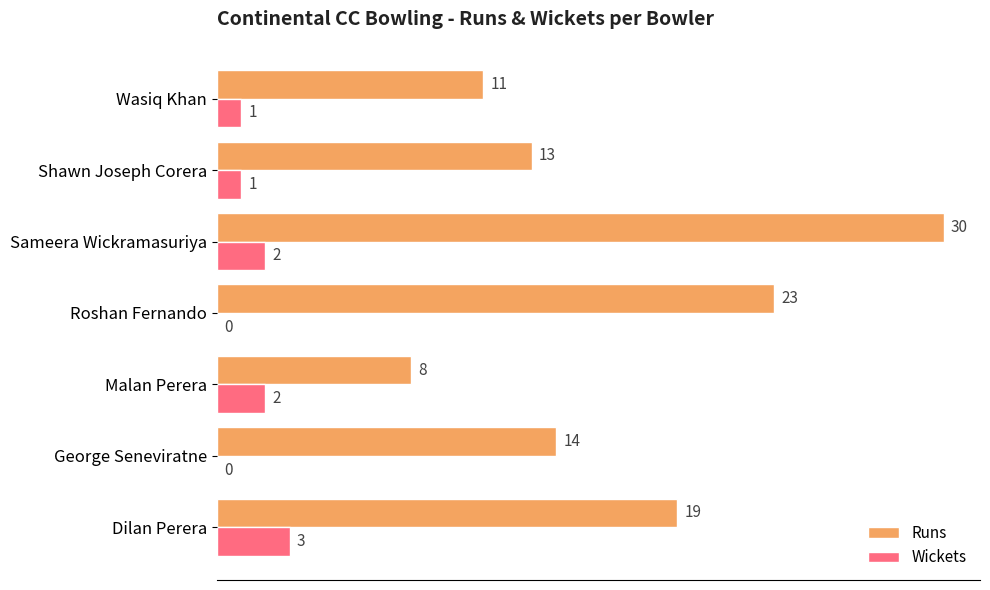

Which series has the largest total across all categories?

Runs